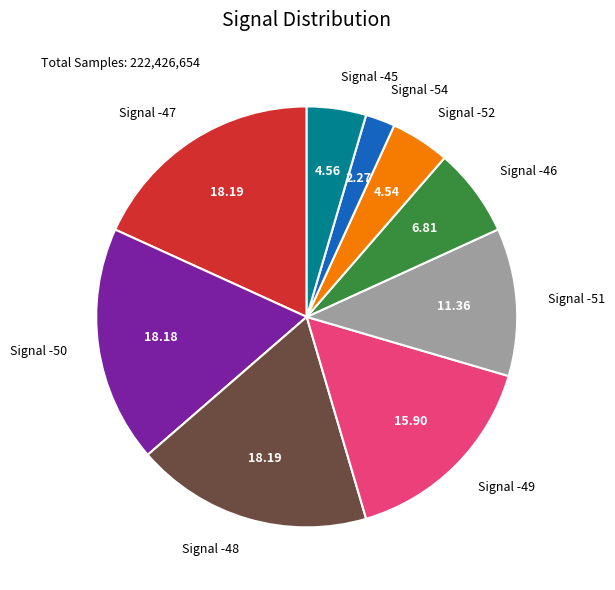

Does Signal -45 account for over 50% of the chart?

No